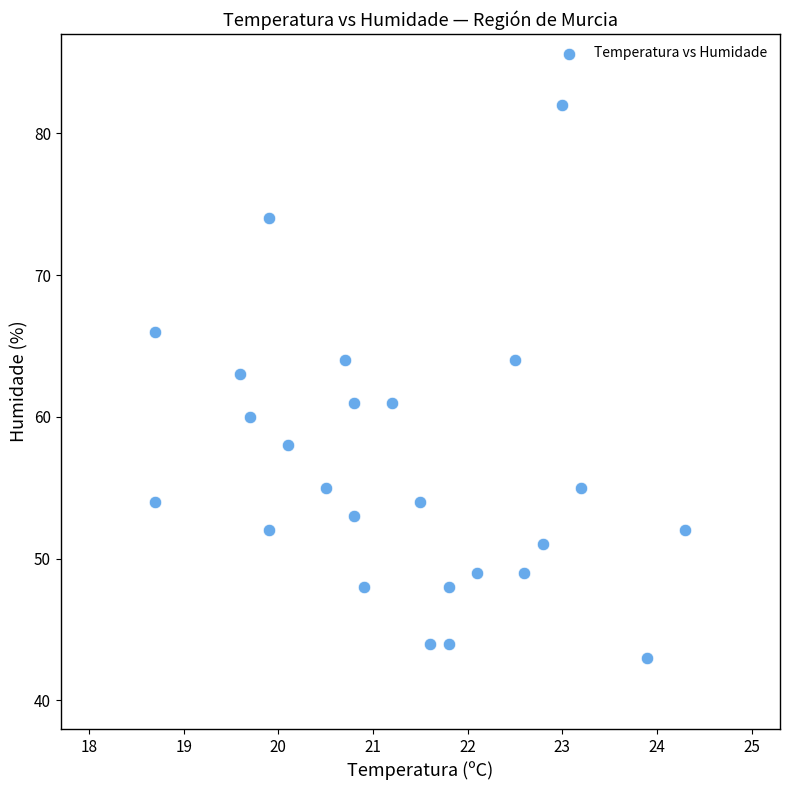

What is the range of Y values (max minus min)?

39